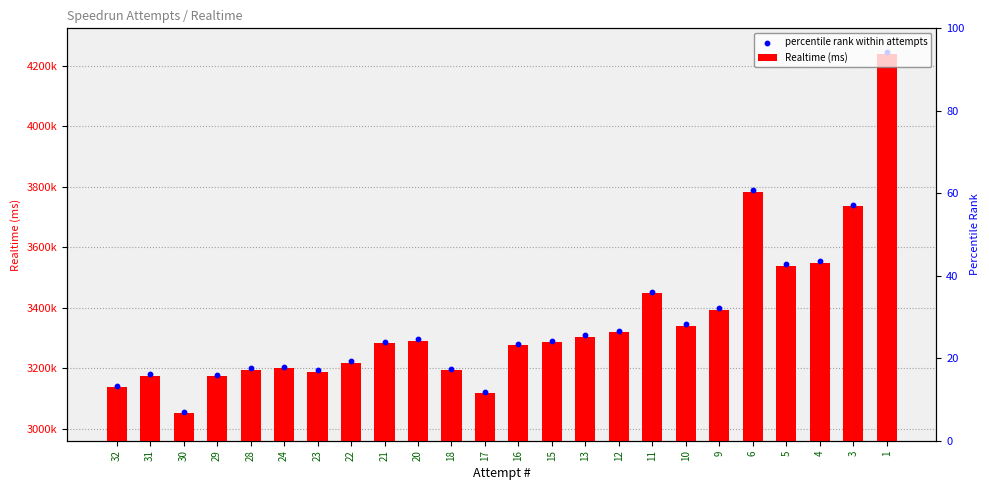

At which category is the sum across all series the highest?

1